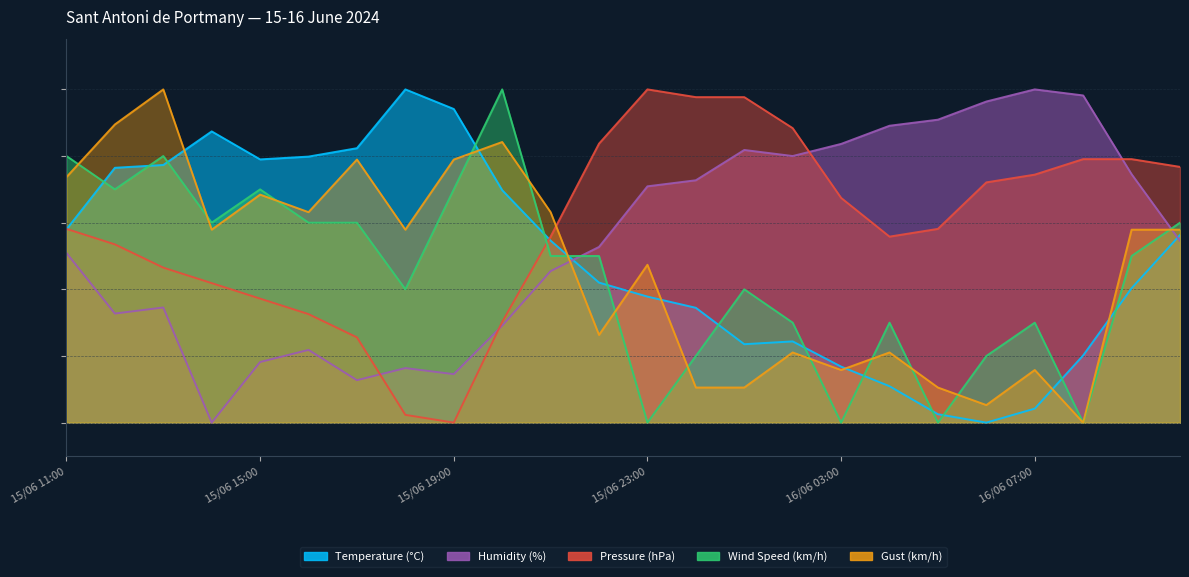

What is the difference between the maximum and second lowest values in the Wind Speed (km/h) series?

100.0